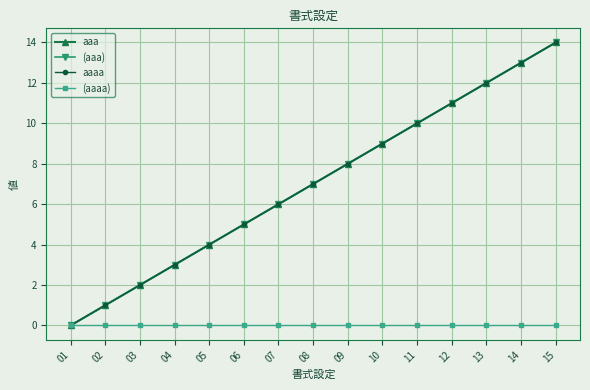

Count the number of data series in this chart.

4